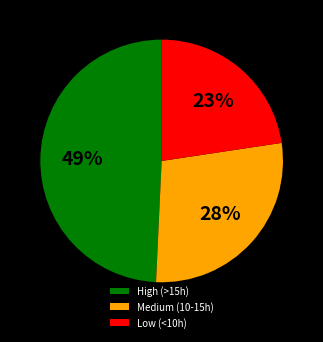

Is there any slice that represents more than half of the pie?

No